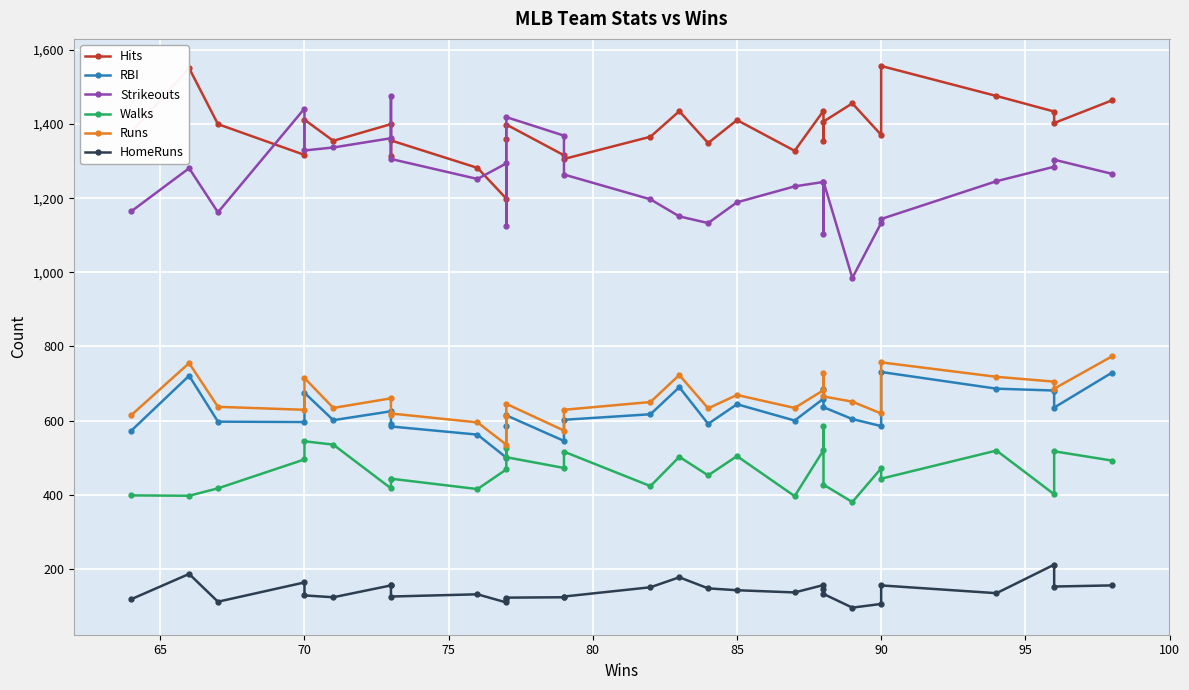

True or false: Hits and HomeRuns cross at least once.

False